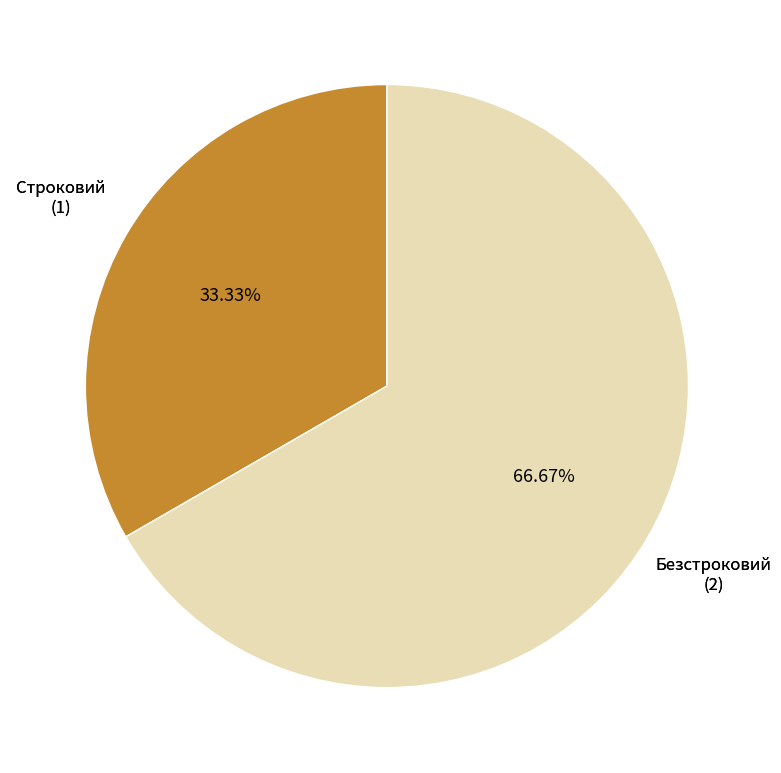

Does any single category account for the majority?

Yes